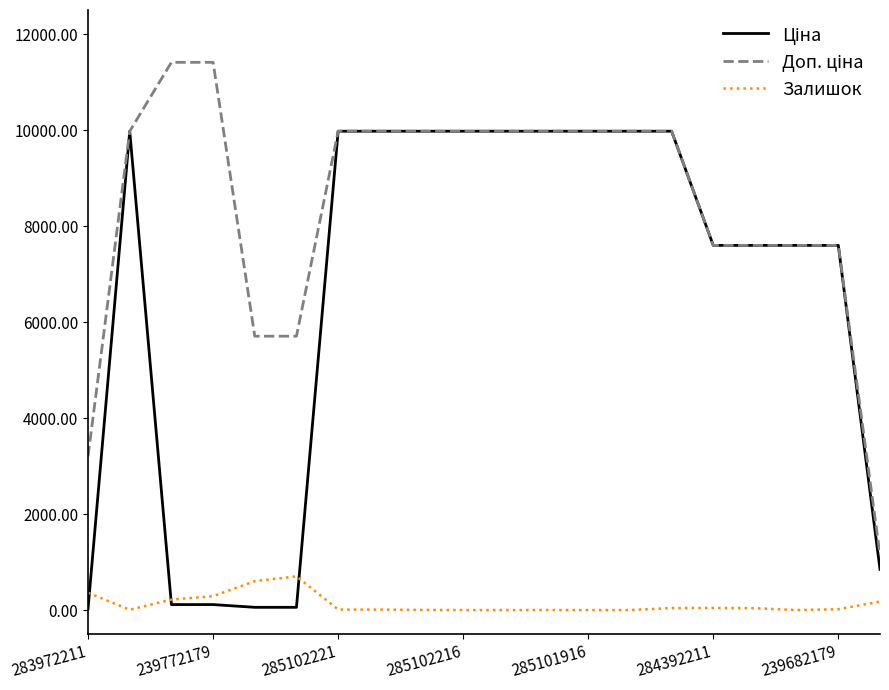

What is the maximum value shown in the chart?

11410.0